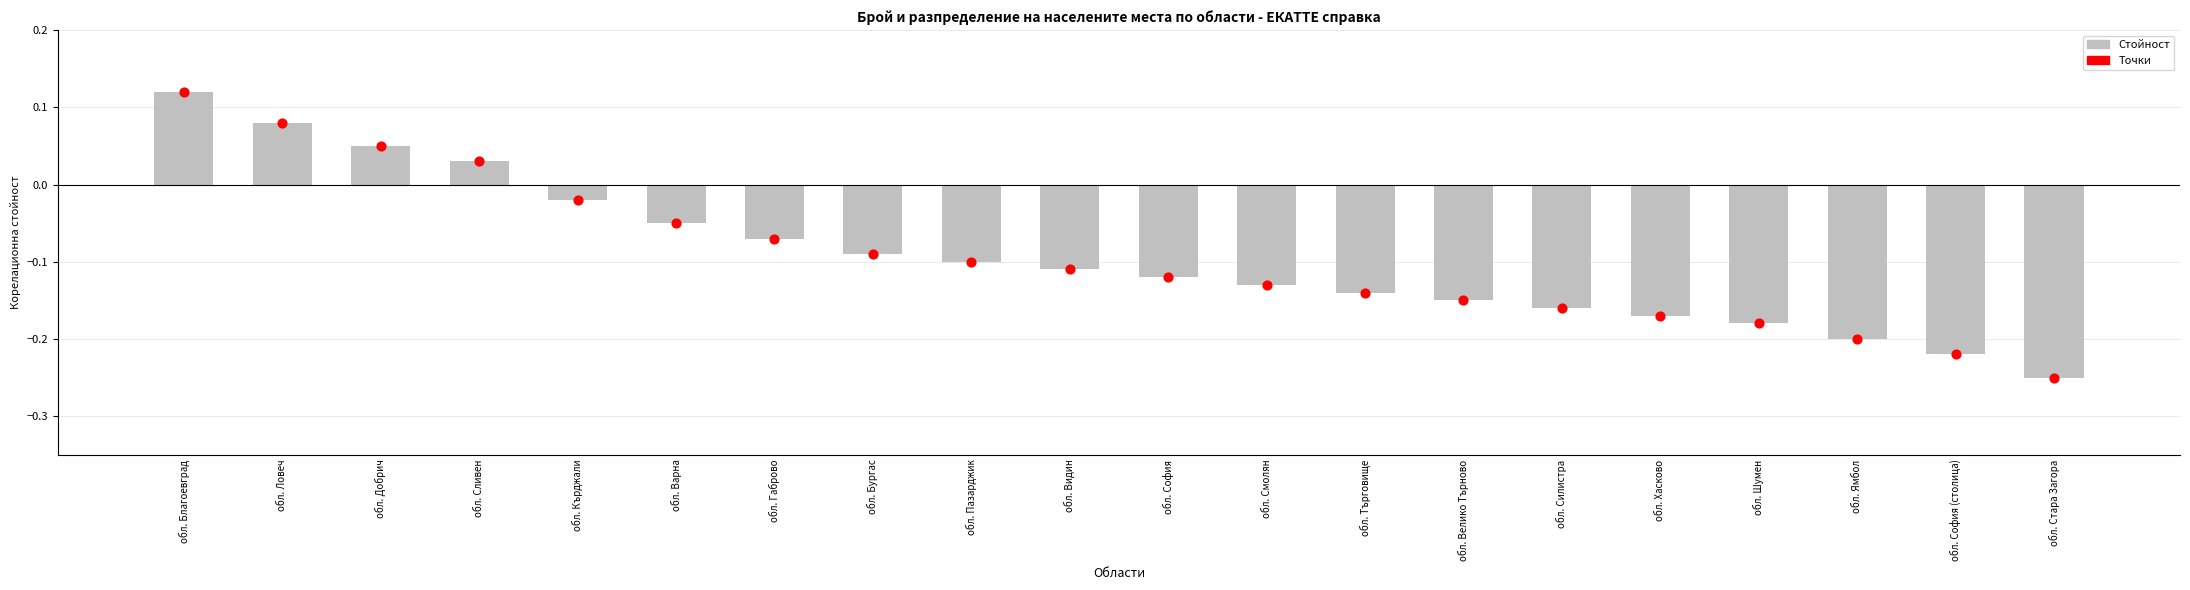

What are all the series names shown in the legend?

Стойност, Точки